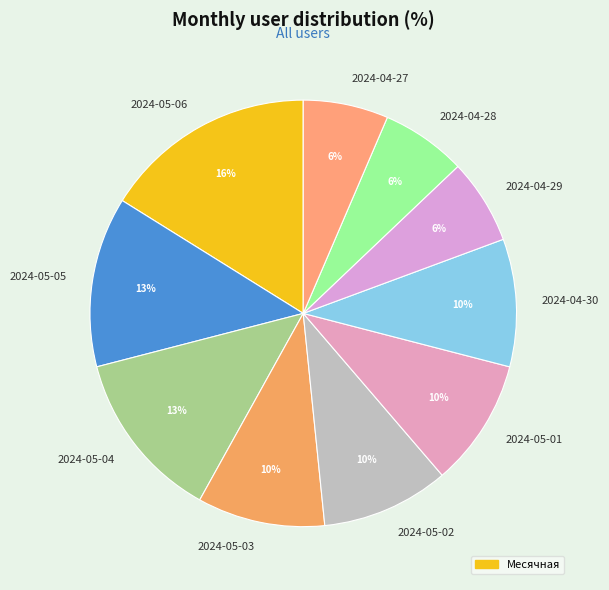

Which category has the biggest portion of the pie?

2024-05-06